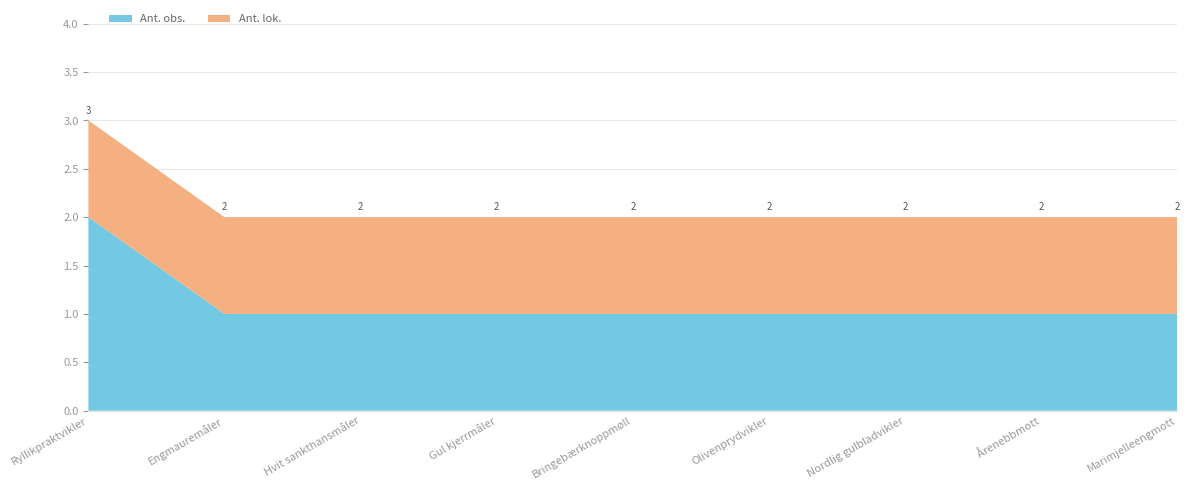

Reading right to left, list all the values displayed in this chart.

Ant. obs.: Marimjelleengmott=1	Årenebbmott=1	Nordlig gulbladvikler=1	Olivenprydvikler=1	Bringebærknoppmøll=1	Gul kjerrmåler=1	Hvit sankthansmåler=1	Engmauremåler=1	Ryllikpraktvikler=2
Ant. lok.: Marimjelleengmott=1	Årenebbmott=1	Nordlig gulbladvikler=1	Olivenprydvikler=1	Bringebærknoppmøll=1	Gul kjerrmåler=1	Hvit sankthansmåler=1	Engmauremåler=1	Ryllikpraktvikler=1